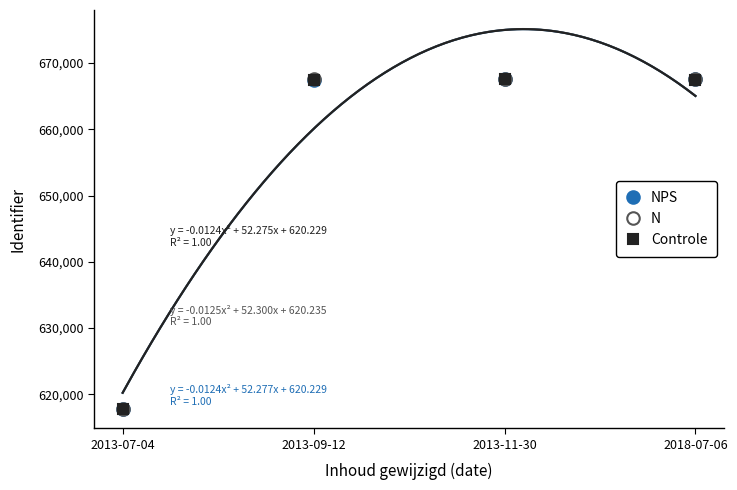

How many interior local peaks does the Controle series have?

1